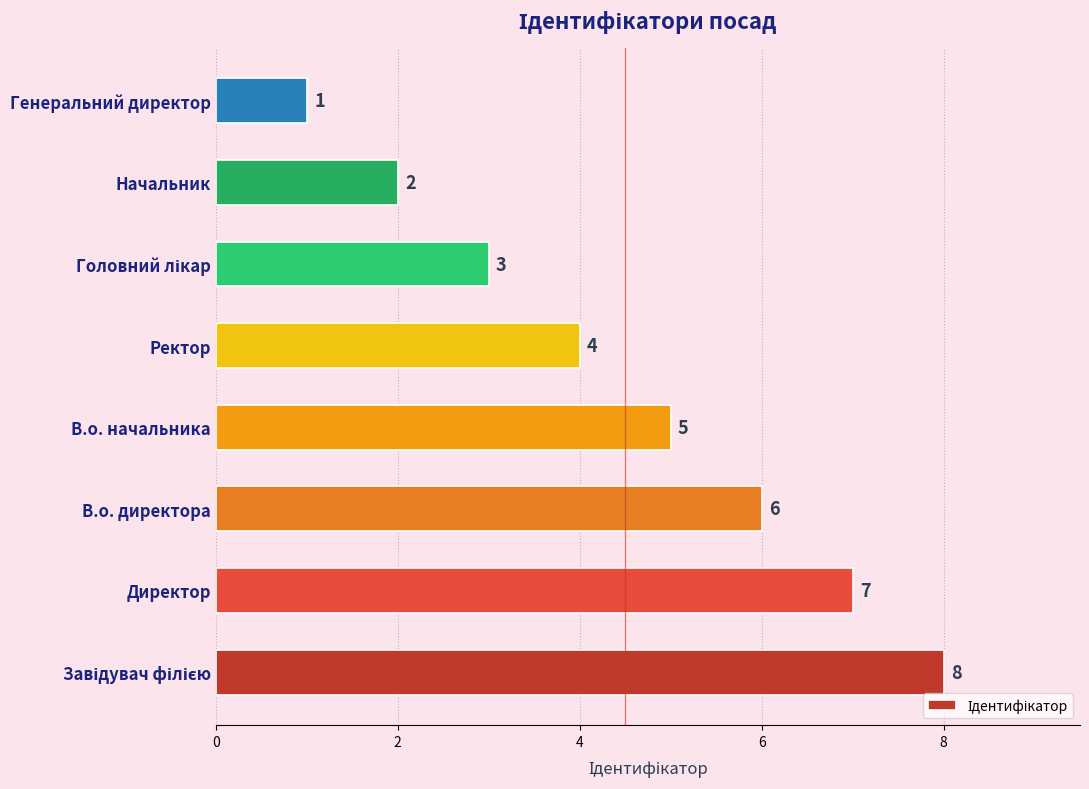

Which has a higher value, Директор or Начальник?

Директор